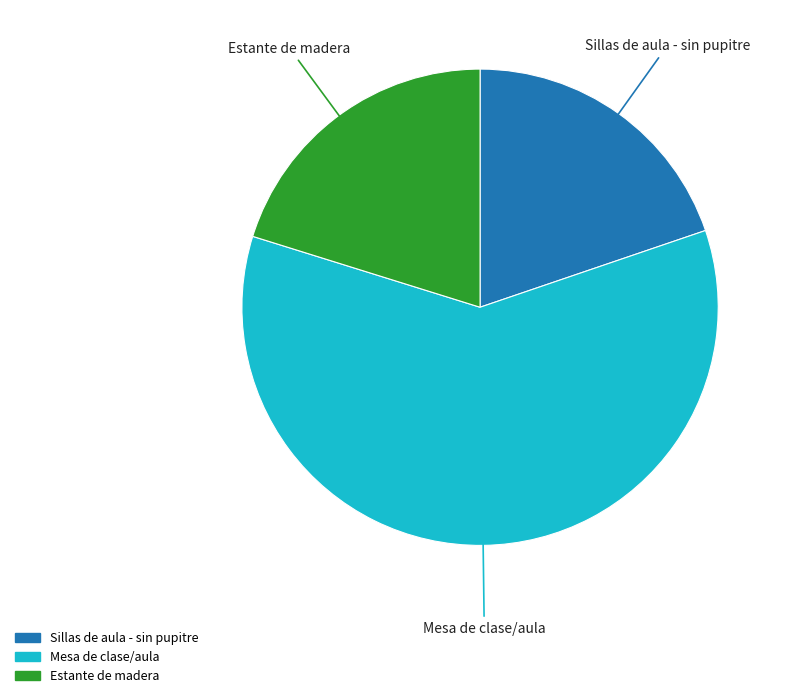

Approximately how many times larger is the value at Mesa de clase/aula compared to Estante de madera?

3.0